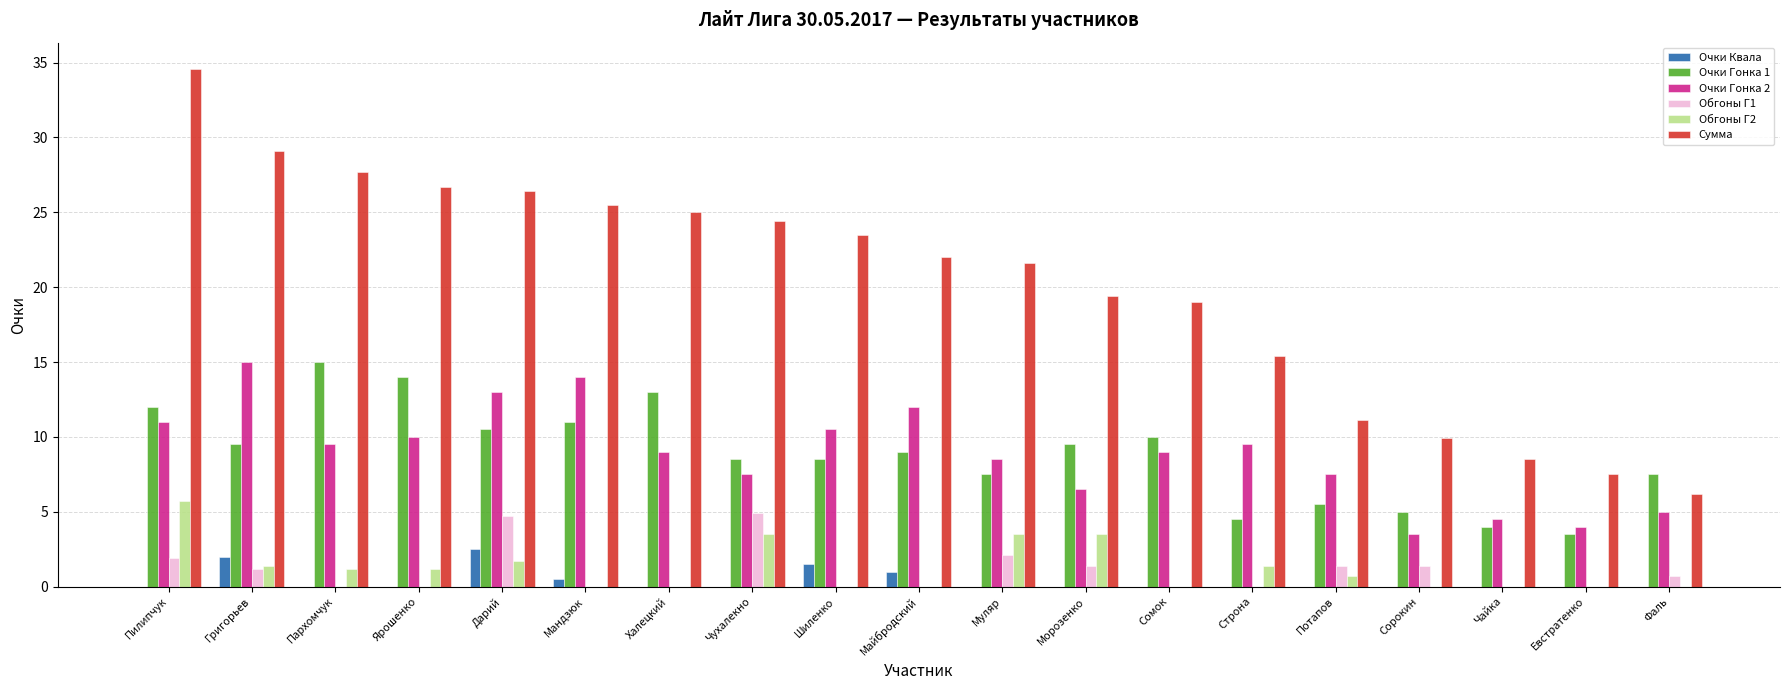

What is the greatest value displayed?

34.6